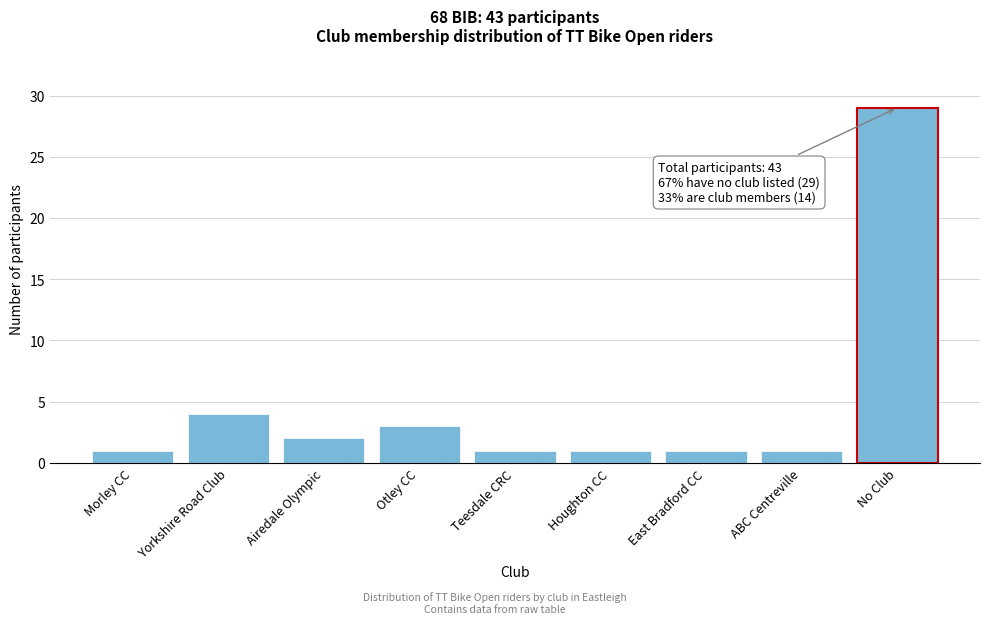

Reading left to right, extract all data points from this chart.

1	4	2	3	1	1	1	1	29